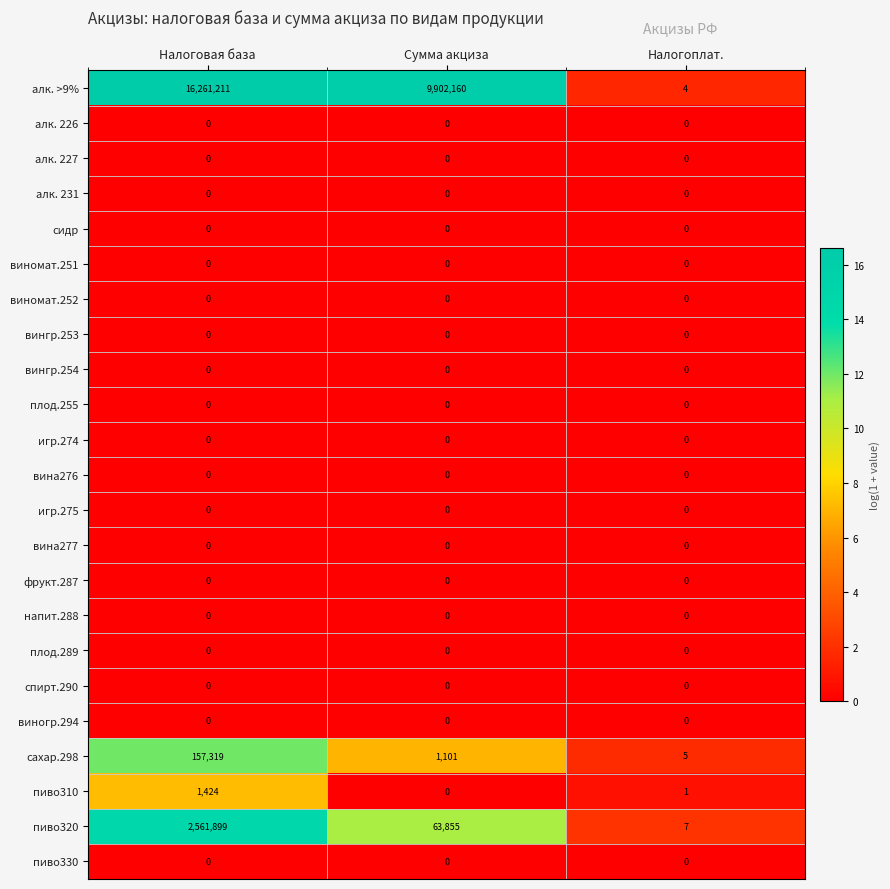

True or false: сахар.298 has a value of 157319 at Налоговая база.

True